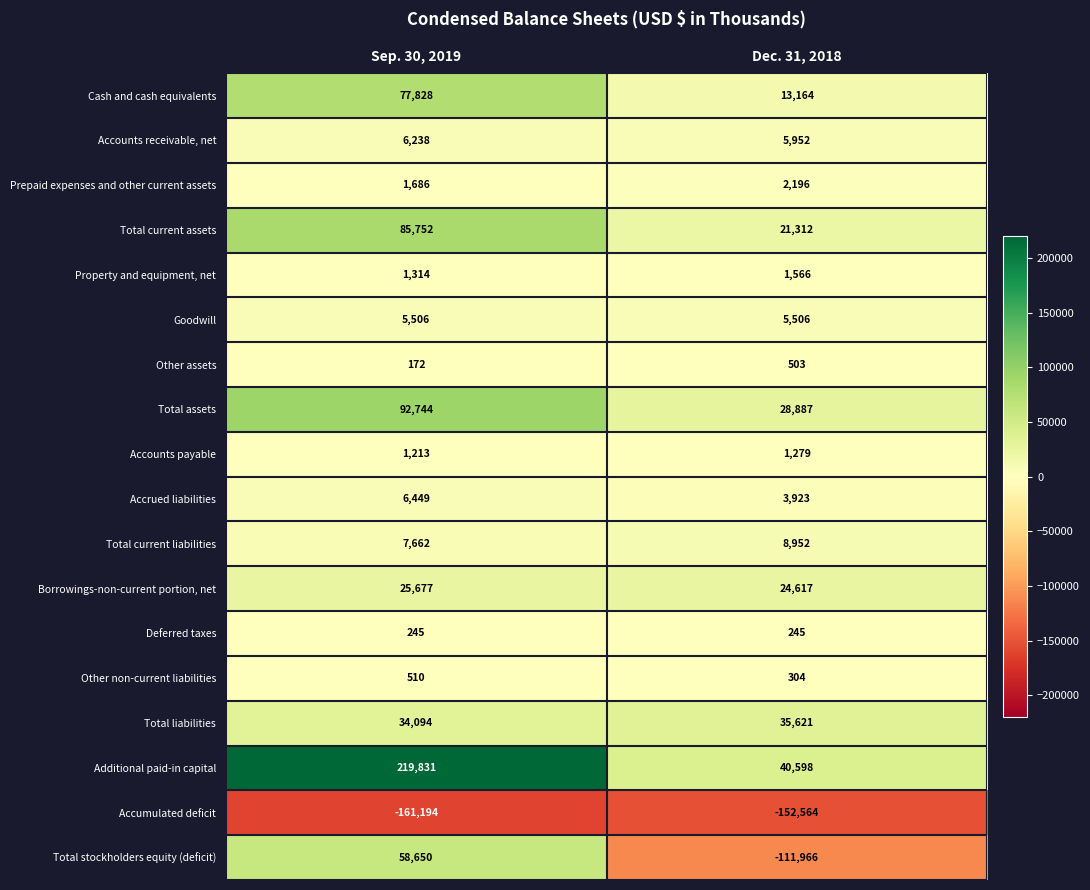

At which category is the sum across all series the highest?

Sep. 30, 2019